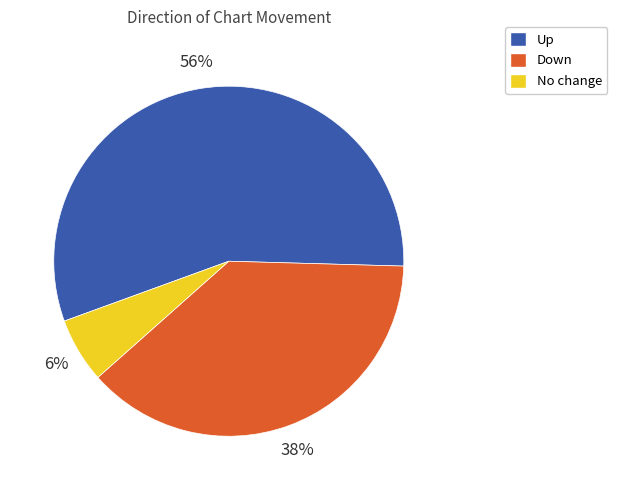

How many segments does this pie chart have?

3